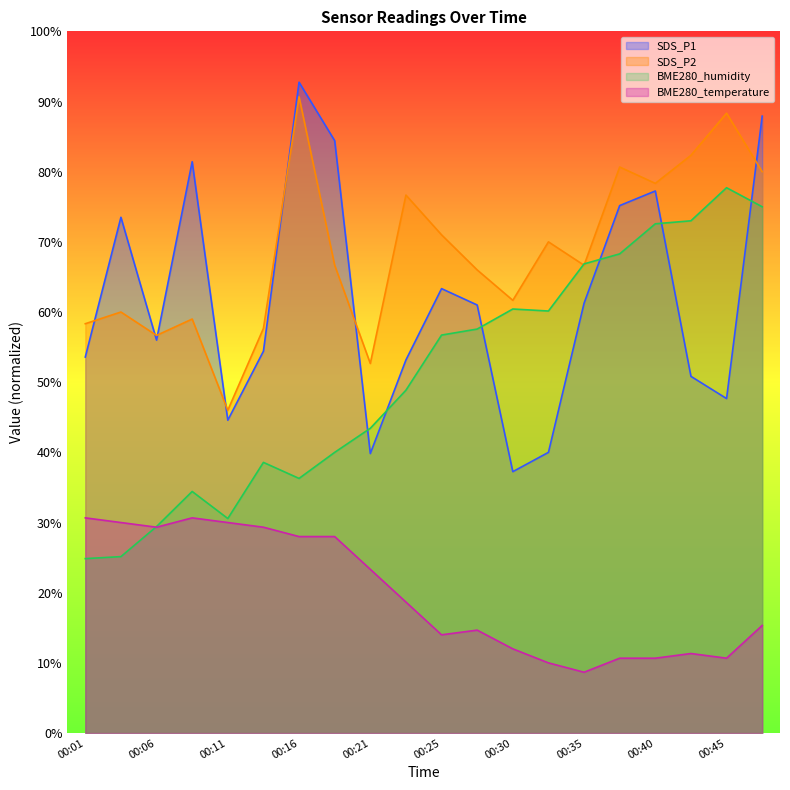

What are all the series names shown in the legend?

SDS_P1, SDS_P2, BME280_humidity, BME280_temperature